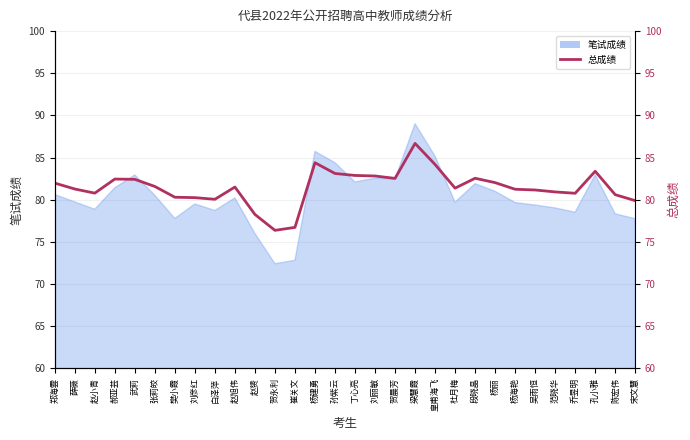

The value at 白泽萍 is 31.8. True or false?

False